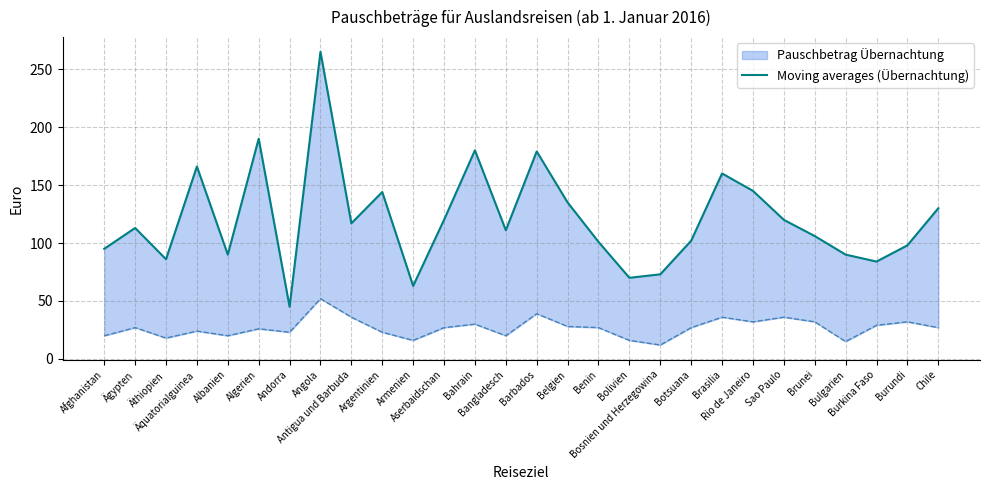

What is the minimum value shown in the chart?

45